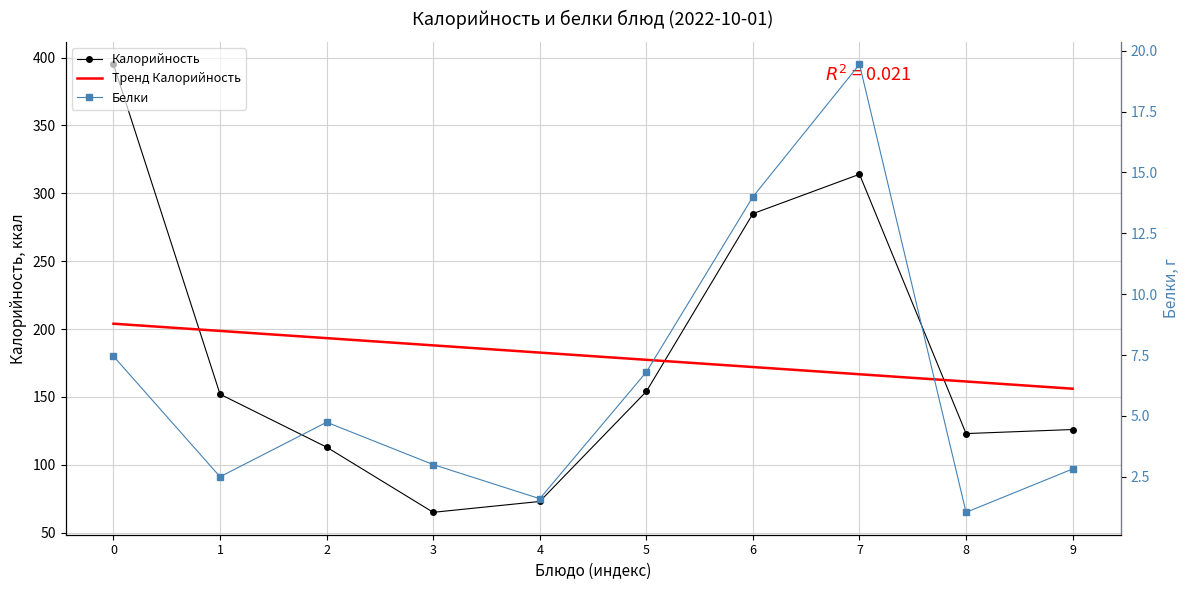

The value of Калорийность at 7 is 314. True or false?

True